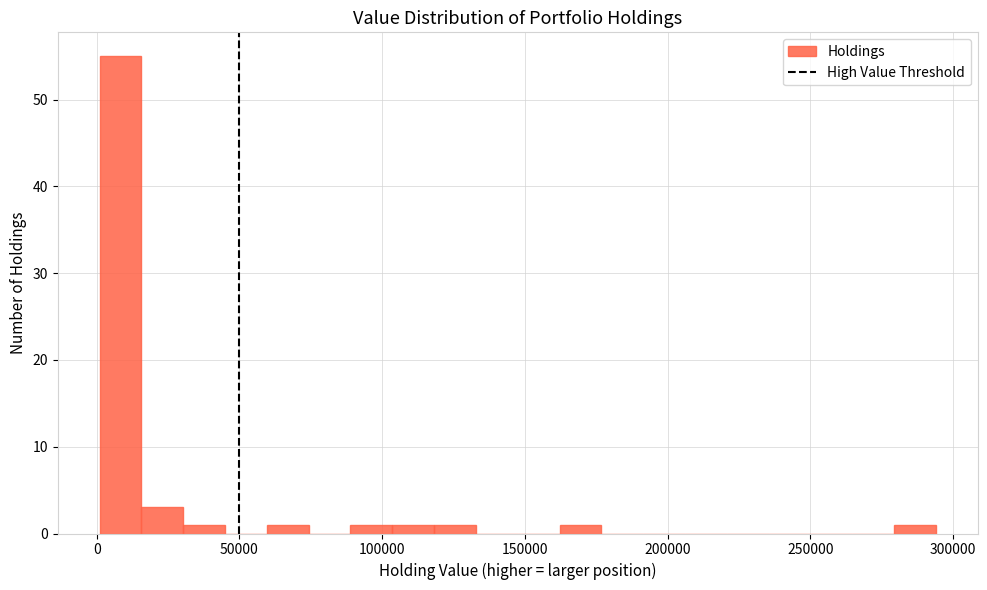

Read against the x-axis, roughly where is the centre of the tallest bar?

10000